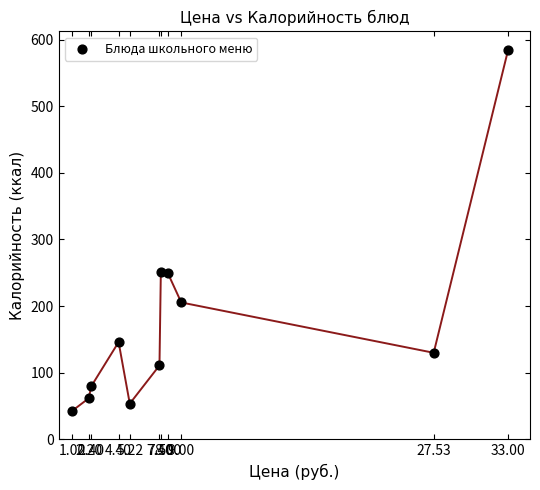

What is the average X value?

9.8